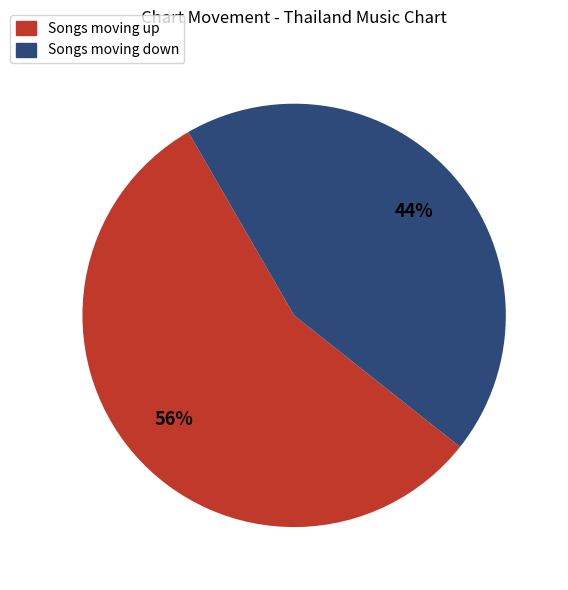

To the nearest percent, what is the average slice percentage?

50%